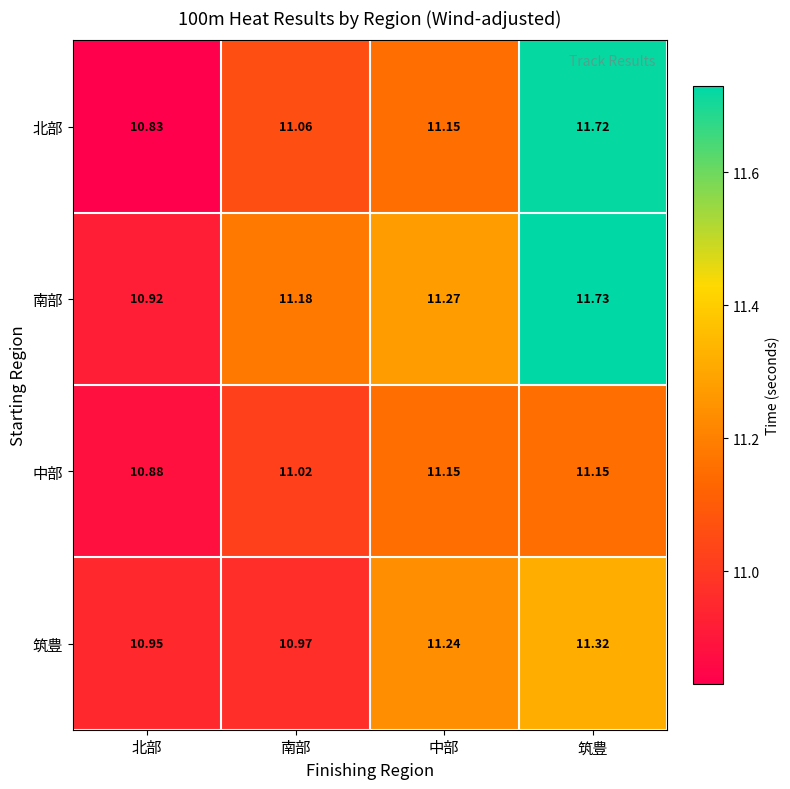

At which category is the sum across all series the highest?

筑豊